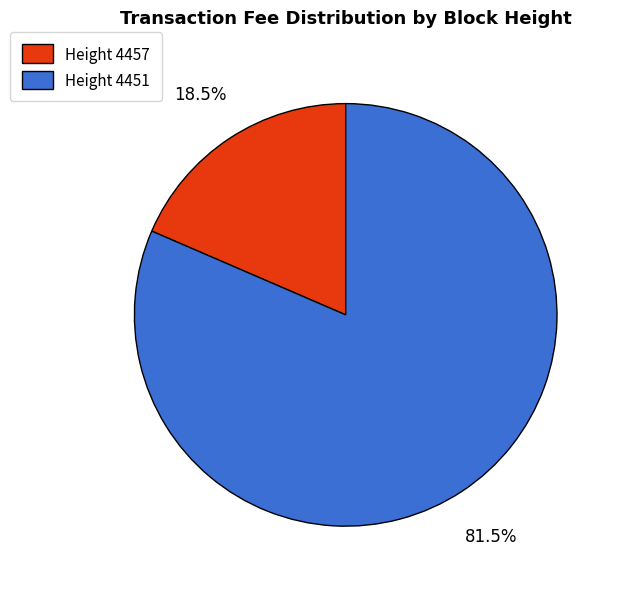

Which slice represents more than half of the pie?

Height 4451